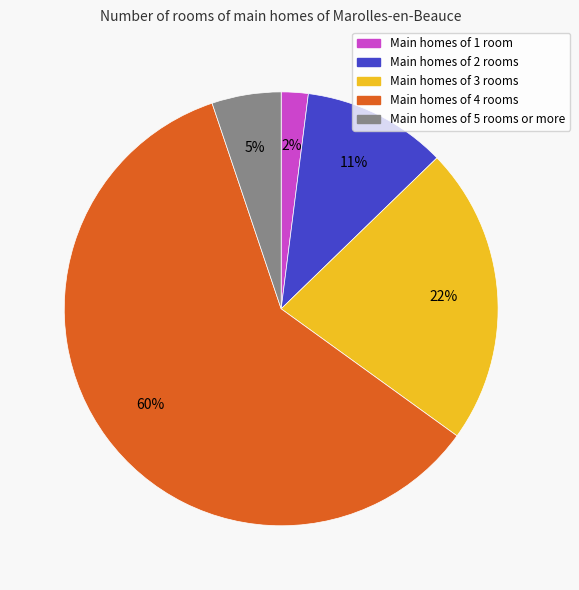

Between Main homes of 3 rooms and Main homes of 5 rooms or more, which is larger?

Main homes of 3 rooms